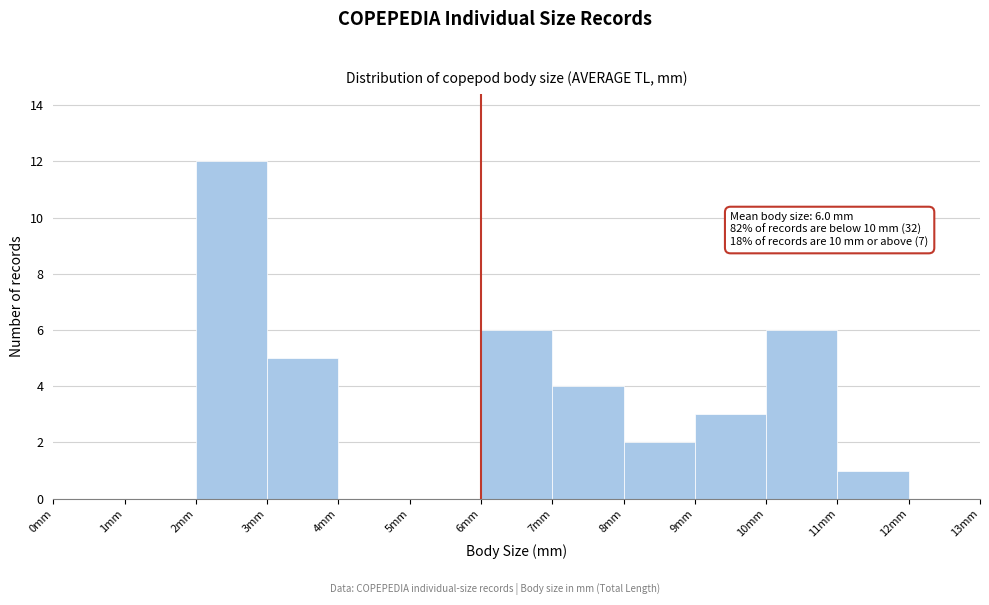

Over which range of the x-axis is the bar tallest?

2 to 3